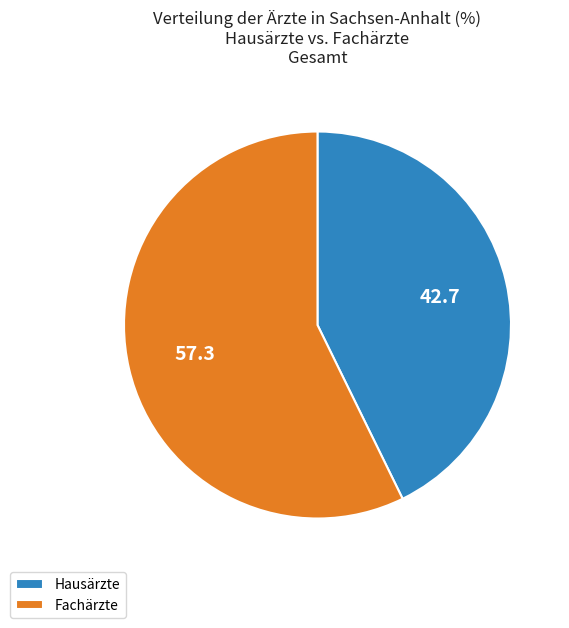

True or false: Fachärzte accounts for 69% of the total.

False